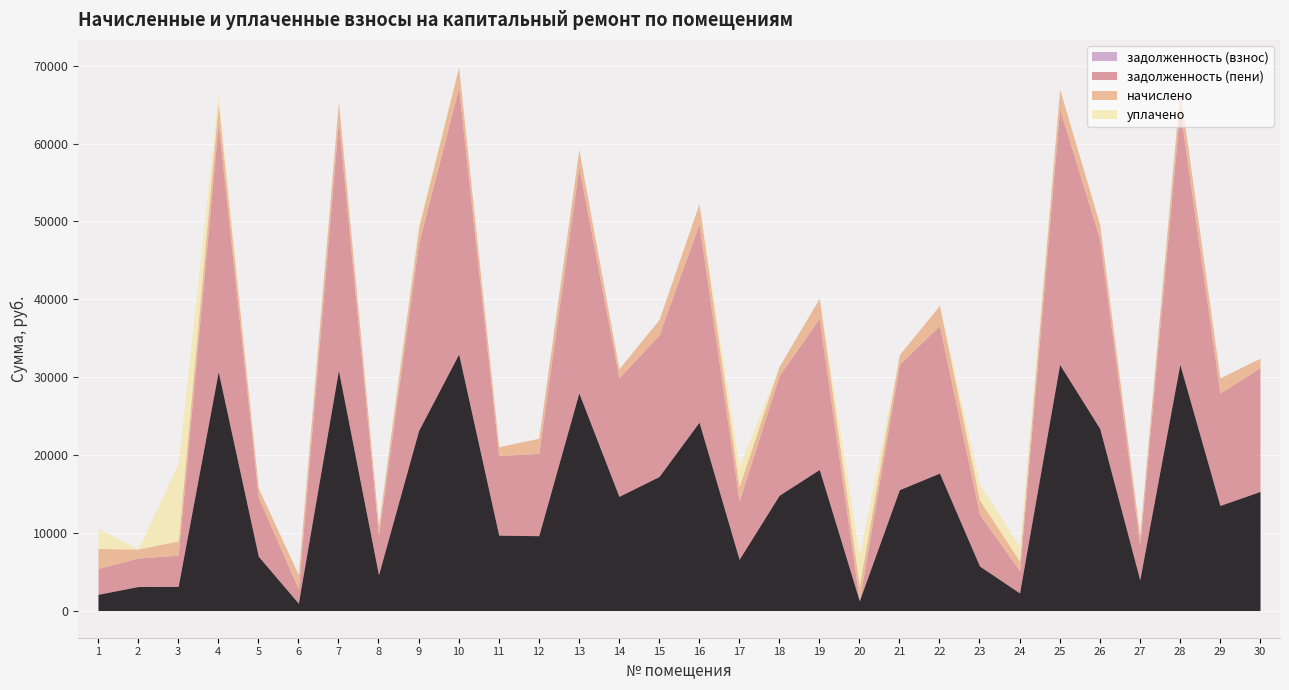

How many lines are shown in the chart?

4